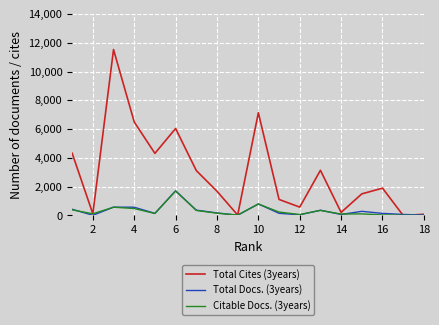

Which series has the largest total across all categories?

Total Cites (3years)